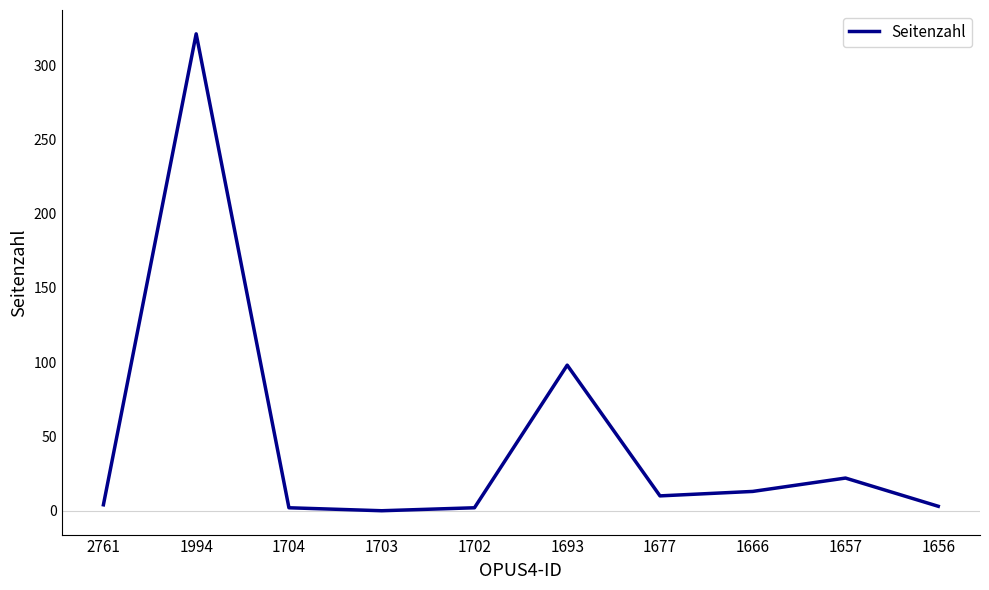

What is the average value?

48